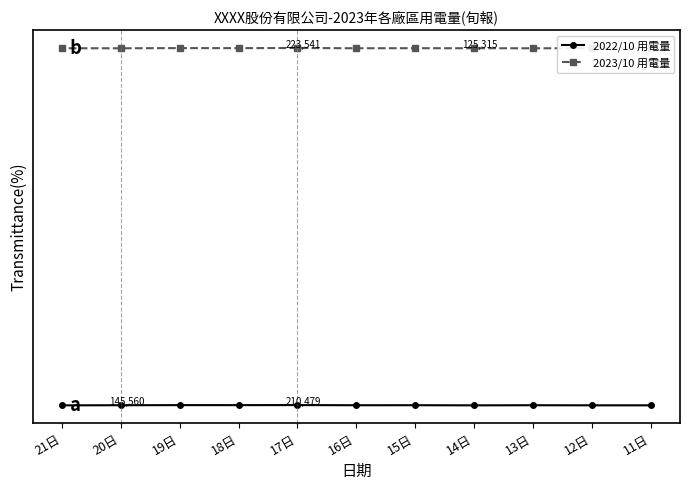

At which category is the sum across all series the highest?

17日